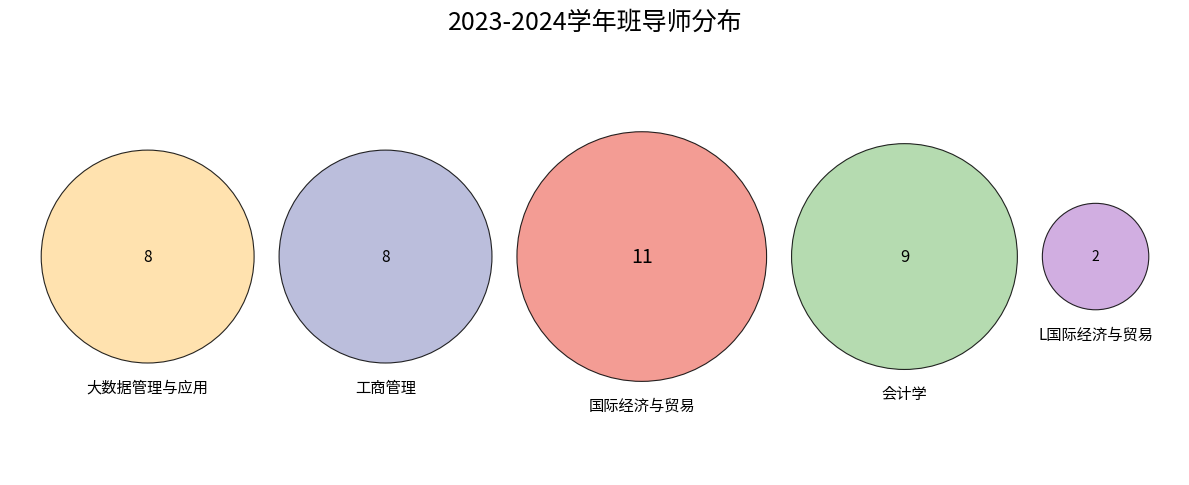

Is it true that 国际经济与贸易 is 18% of the pie?

False